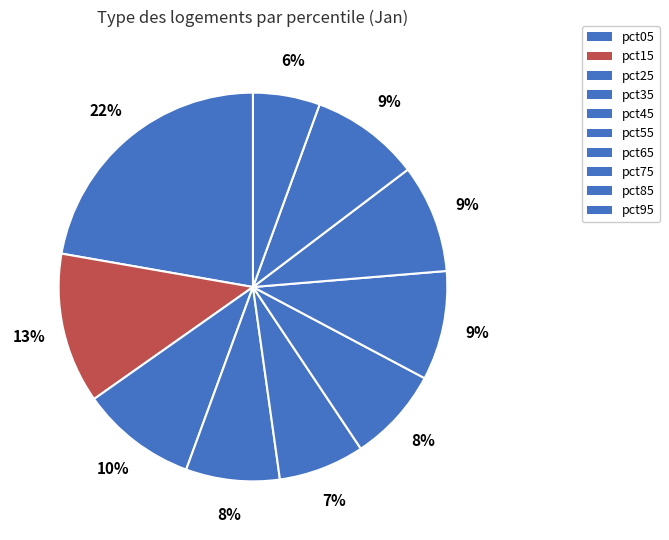

To the nearest percent, what percentage of the pie is pct55?

8%